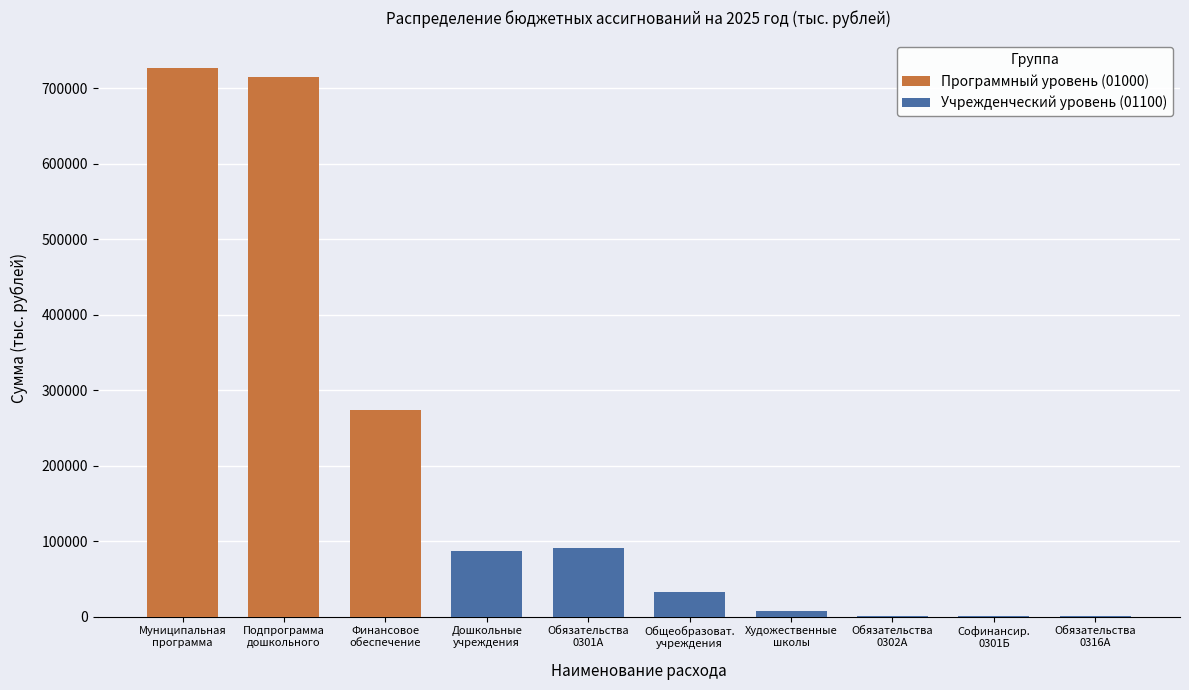

Between Подпрограмма дошкольного образования and Софинансирование (0301Б), which is larger?

Подпрограмма дошкольного образования